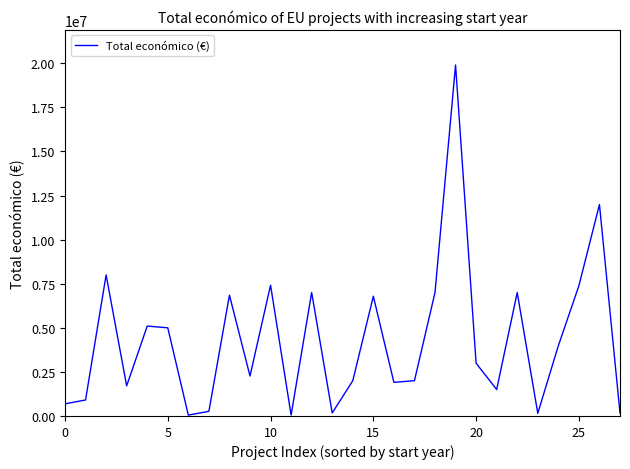

What is the difference between the maximum and minimum values?

19852190